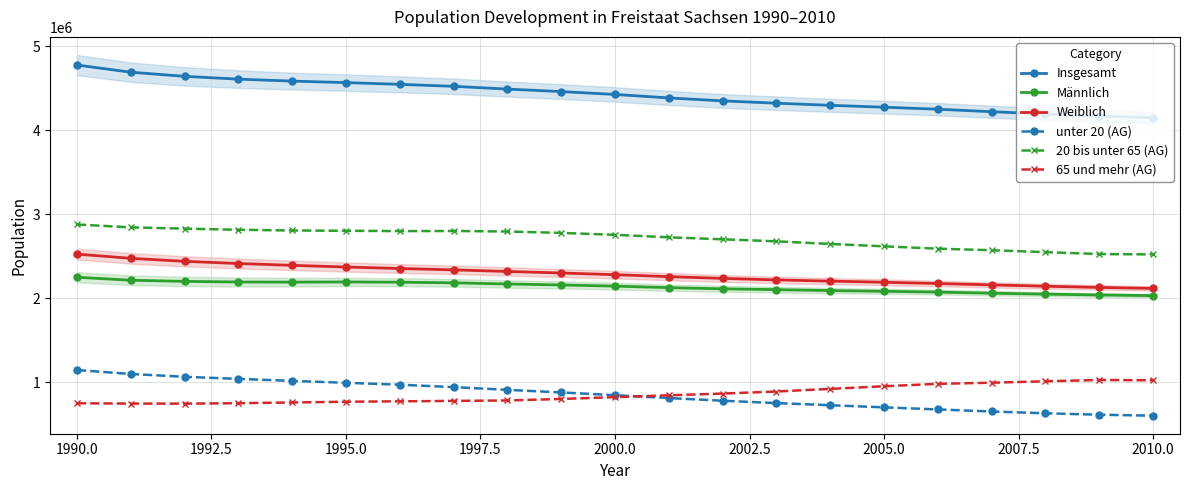

The value of Weiblich at 2010.0 is 867669. True or false?

False